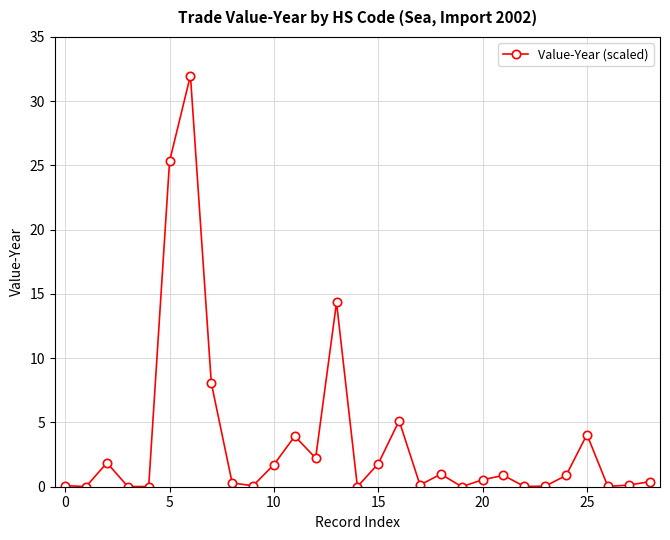

How many data points does each series have?

29